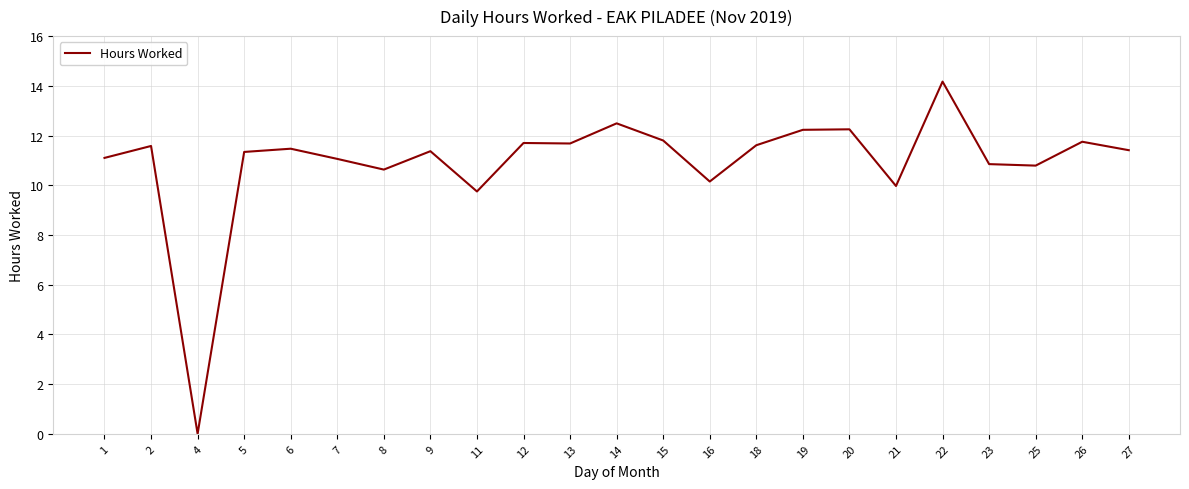

Read the value at 9.

11.4